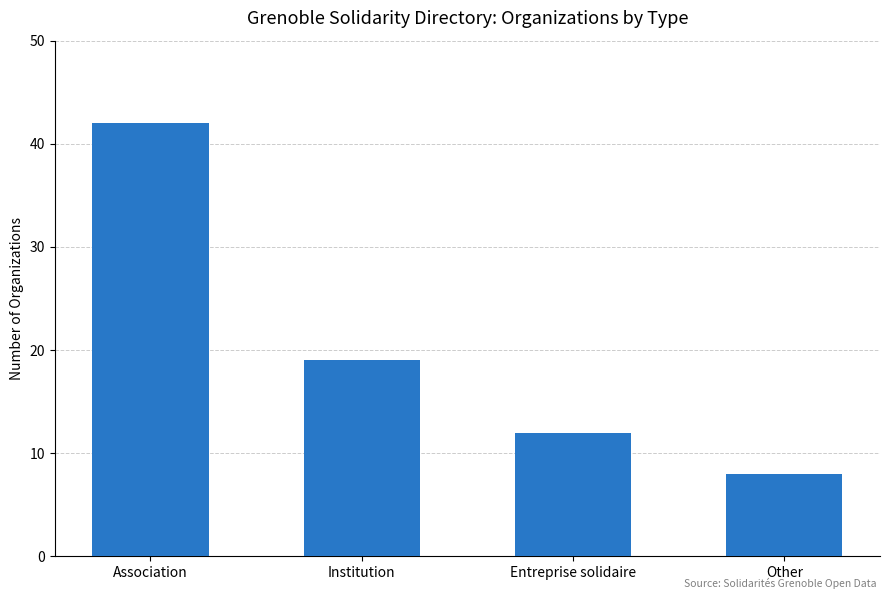

Approximately how many times larger is the value at Institution compared to Other?

2.4